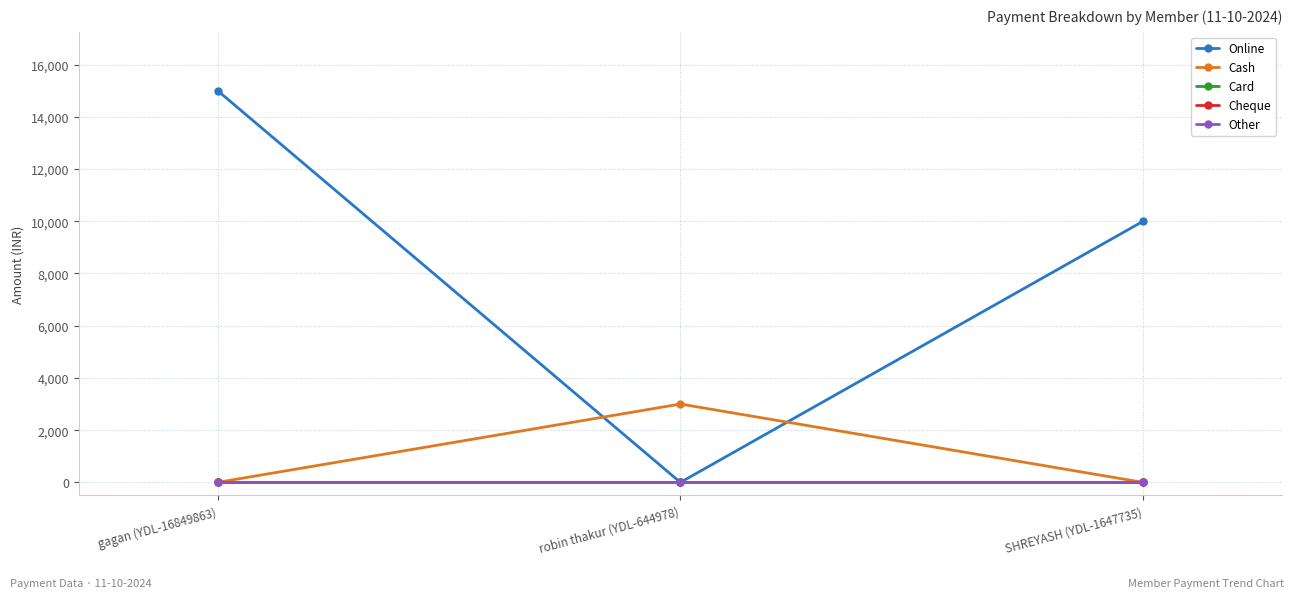

Reading left to right, extract all data points from this chart.

Online: gagan (YDL-16849863)=15000	robin thakur (YDL-644978)=0	SHREYASH (YDL-1647735)=10000
Cash: gagan (YDL-16849863)=0	robin thakur (YDL-644978)=3000	SHREYASH (YDL-1647735)=0
Card: gagan (YDL-16849863)=0	robin thakur (YDL-644978)=0	SHREYASH (YDL-1647735)=0
Cheque: gagan (YDL-16849863)=0	robin thakur (YDL-644978)=0	SHREYASH (YDL-1647735)=0
Other: gagan (YDL-16849863)=0	robin thakur (YDL-644978)=0	SHREYASH (YDL-1647735)=0